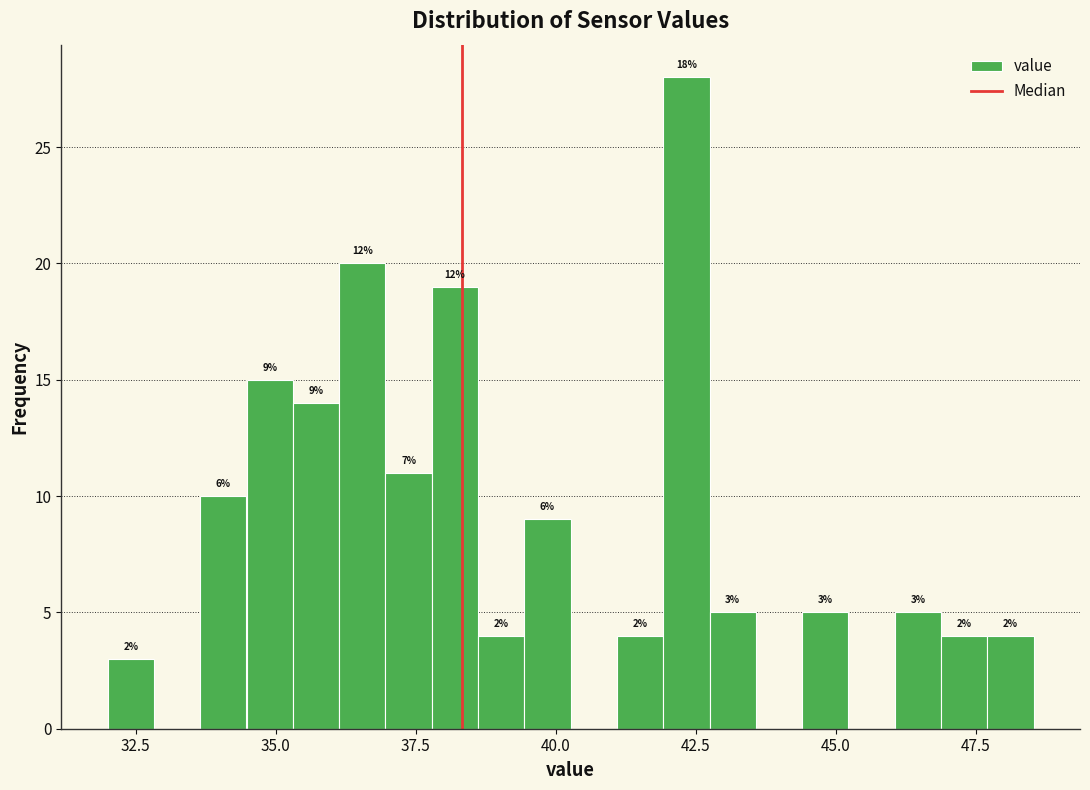

Read against the x-axis, roughly where is the centre of the tallest bar?

42.5